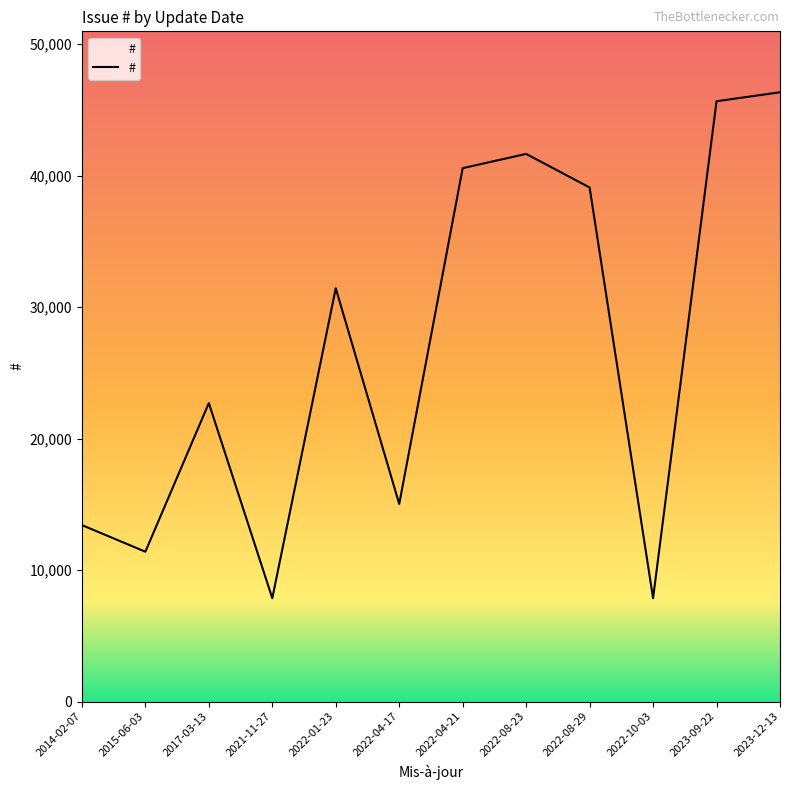

What is the sum of all values?

323012